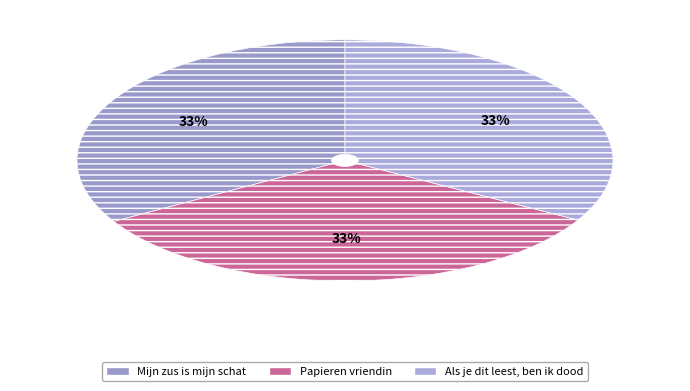

Combined, do Mijn zus is mijn schat and Papieren vriendin account for over 50%?

Yes